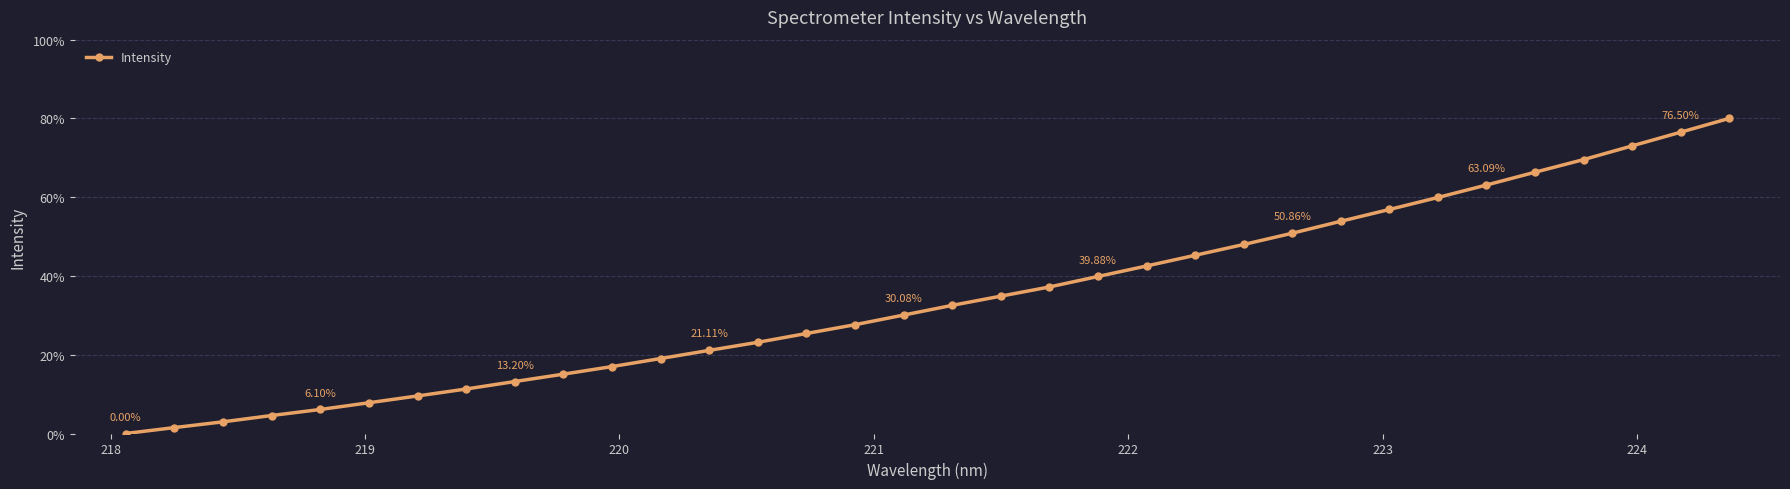

How many data points does each series have?

34